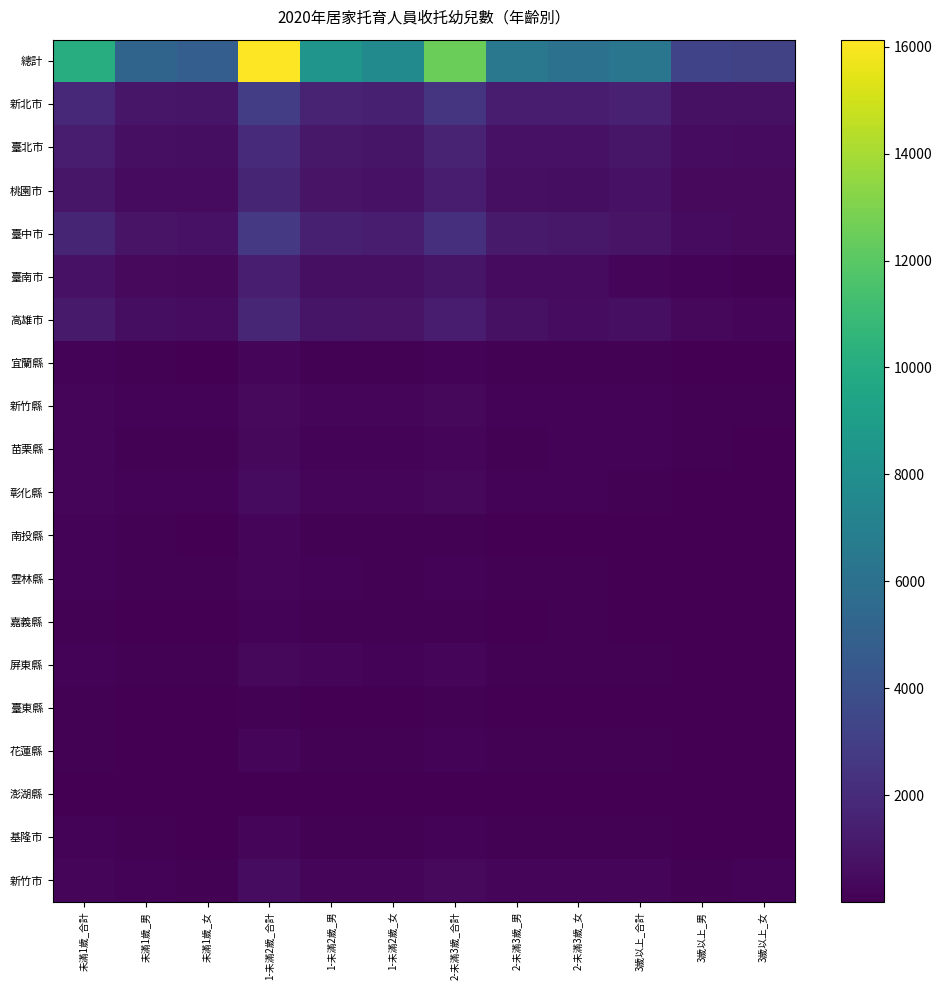

Reading left to right, list all the values displayed in this chart.

總計: 未滿1歲_合計=10029	未滿1歲_男=5193	未滿1歲_女=4836	1-未滿2歲_合計=16132	1-未滿2歲_男=8398	1-未滿2歲_女=7734	2-未滿3歲_合計=12489	2-未滿3歲_男=6455	2-未滿3歲_女=6034	3歲以上_合計=6342	3歲以上_男=3243	3歲以上_女=3099
新北市: 未滿1歲_合計=1869	未滿1歲_男=969	未滿1歲_女=900	1-未滿2歲_合計=2925	1-未滿2歲_男=1534	1-未滿2歲_女=1391	2-未滿3歲_合計=2469	2-未滿3歲_男=1232	2-未滿3歲_女=1237	3歲以上_合計=1457	3歲以上_男=731	3歲以上_女=726
臺北市: 未滿1歲_合計=1283	未滿1歲_男=671	未滿1歲_女=612	1-未滿2歲_合計=1970	1-未滿2歲_男=1045	1-未滿2歲_女=925	2-未滿3歲_合計=1595	2-未滿3歲_男=784	2-未滿3歲_女=811	3歲以上_合計=1003	3歲以上_男=516	3歲以上_女=487
桃園市: 未滿1歲_合計=971	未滿1歲_男=487	未滿1歲_女=484	1-未滿2歲_合計=1664	1-未滿2歲_男=865	1-未滿2歲_女=799	2-未滿3歲_合計=1250	2-未滿3歲_男=672	2-未滿3歲_女=578	3歲以上_合計=788	3歲以上_男=387	3歲以上_女=401
臺中市: 未滿1歲_合計=1654	未滿1歲_男=845	未滿1歲_女=809	1-未滿2歲_合計=2702	1-未滿2歲_男=1412	1-未滿2歲_女=1290	2-未滿3歲_合計=2222	2-未滿3歲_男=1174	2-未滿3歲_女=1048	3歲以上_合計=876	3歲以上_男=473	3歲以上_女=403
臺南市: 未滿1歲_合計=777	未滿1歲_男=407	未滿1歲_女=370	1-未滿2歲_合計=1350	1-未滿2歲_男=688	1-未滿2歲_女=662	2-未滿3歲_合計=921	2-未滿3歲_男=473	2-未滿3歲_女=448	3歲以上_合計=272	3歲以上_男=145	3歲以上_女=127
高雄市: 未滿1歲_合計=1146	未滿1歲_男=602	未滿1歲_女=544	1-未滿2歲_合計=1745	1-未滿2歲_男=919	1-未滿2歲_女=826	2-未滿3歲_合計=1259	2-未滿3歲_男=696	2-未滿3歲_女=563	3歲以上_合計=654	3歲以上_男=343	3歲以上_女=311
宜蘭縣: 未滿1歲_合計=136	未滿1歲_男=78	未滿1歲_女=58	1-未滿2歲_合計=200	1-未滿2歲_男=92	1-未滿2歲_女=108	2-未滿3歲_合計=156	2-未滿3歲_男=74	2-未滿3歲_女=82	3歲以上_合計=66	3歲以上_男=33	3歲以上_女=33
新竹縣: 未滿1歲_合計=270	未滿1歲_男=129	未滿1歲_女=141	1-未滿2歲_合計=398	1-未滿2歲_男=197	1-未滿2歲_女=201	2-未滿3歲_合計=351	2-未滿3歲_男=177	2-未滿3歲_女=174	3歲以上_合計=180	3歲以上_男=96	3歲以上_女=84
苗栗縣: 未滿1歲_合計=200	未滿1歲_男=89	未滿1歲_女=111	1-未滿2歲_合計=334	1-未滿2歲_男=185	1-未滿2歲_女=149	2-未滿3歲_合計=261	2-未滿3歲_男=128	2-未滿3歲_女=133	3歲以上_合計=129	3歲以上_男=67	3歲以上_女=62
彰化縣: 未滿1歲_合計=305	未滿1歲_男=169	未滿1歲_女=136	1-未滿2歲_合計=487	1-未滿2歲_男=258	1-未滿2歲_女=229	2-未滿3歲_合計=355	2-未滿3歲_男=187	2-未滿3歲_女=168	3歲以上_合計=110	3歲以上_男=52	3歲以上_女=58
南投縣: 未滿1歲_合計=132	未滿1歲_男=72	未滿1歲_女=60	1-未滿2歲_合計=194	1-未滿2歲_男=102	1-未滿2歲_女=92	2-未滿3歲_合計=119	2-未滿3歲_男=65	2-未滿3歲_女=54	3歲以上_合計=50	3歲以上_男=24	3歲以上_女=26
雲林縣: 未滿1歲_合計=173	未滿1歲_男=88	未滿1歲_女=85	1-未滿2歲_合計=274	1-未滿2歲_男=154	1-未滿2歲_女=120	2-未滿3歲_合計=179	2-未滿3歲_男=109	2-未滿3歲_女=70	3歲以上_合計=56	3歲以上_男=27	3歲以上_女=29
嘉義縣: 未滿1歲_合計=115	未滿1歲_男=54	未滿1歲_女=61	1-未滿2歲_合計=169	1-未滿2歲_男=86	1-未滿2歲_女=83	2-未滿3歲_合計=128	2-未滿3歲_男=60	2-未滿3歲_女=68	3歲以上_合計=55	3歲以上_男=27	3歲以上_女=28
屏東縣: 未滿1歲_合計=181	未滿1歲_男=94	未滿1歲_女=87	1-未滿2歲_合計=370	1-未滿2歲_男=201	1-未滿2歲_女=169	2-未滿3歲_合計=199	2-未滿3歲_男=86	2-未滿3歲_女=113	3歲以上_合計=86	3歲以上_男=49	3歲以上_女=37
臺東縣: 未滿1歲_合計=80	未滿1歲_男=35	未滿1歲_女=45	1-未滿2歲_合計=107	1-未滿2歲_男=58	1-未滿2歲_女=49	2-未滿3歲_合計=104	2-未滿3歲_男=53	2-未滿3歲_女=51	3歲以上_合計=45	3歲以上_男=22	3歲以上_女=23
花蓮縣: 未滿1歲_合計=118	未滿1歲_男=62	未滿1歲_女=56	1-未滿2歲_合計=236	1-未滿2歲_男=116	1-未滿2歲_女=120	2-未滿3歲_合計=167	2-未滿3歲_男=89	2-未滿3歲_女=78	3歲以上_合計=75	3歲以上_男=35	3歲以上_女=40
澎湖縣: 未滿1歲_合計=30	未滿1歲_男=13	未滿1歲_女=17	1-未滿2歲_合計=36	1-未滿2歲_男=21	1-未滿2歲_女=15	2-未滿3歲_合計=26	2-未滿3歲_男=12	2-未滿3歲_女=14	3歲以上_合計=6	3歲以上_男=4	3歲以上_女=2
基隆市: 未滿1歲_合計=143	未滿1歲_男=84	未滿1歲_女=59	1-未滿2歲_合計=197	1-未滿2歲_男=83	1-未滿2歲_女=114	2-未滿3歲_合計=156	2-未滿3歲_男=75	2-未滿3歲_女=81	3歲以上_合計=108	3歲以上_男=47	3歲以上_女=61
新竹市: 未滿1歲_合計=290	未滿1歲_男=168	未滿1歲_女=122	1-未滿2歲_合計=513	1-未滿2歲_男=257	1-未滿2歲_女=256	2-未滿3歲_合計=415	2-未滿3歲_男=223	2-未滿3歲_女=192	3歲以上_合計=256	3歲以上_男=126	3歲以上_女=130